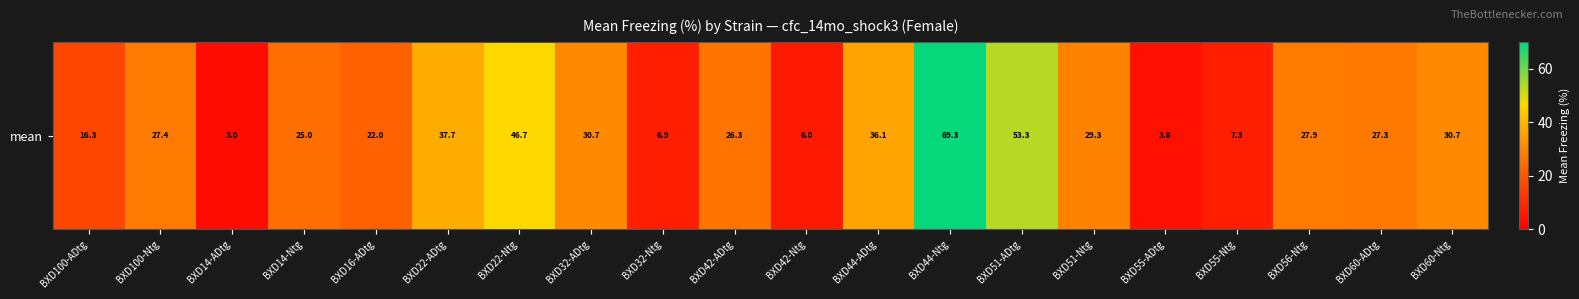

What is the average value?

26.7